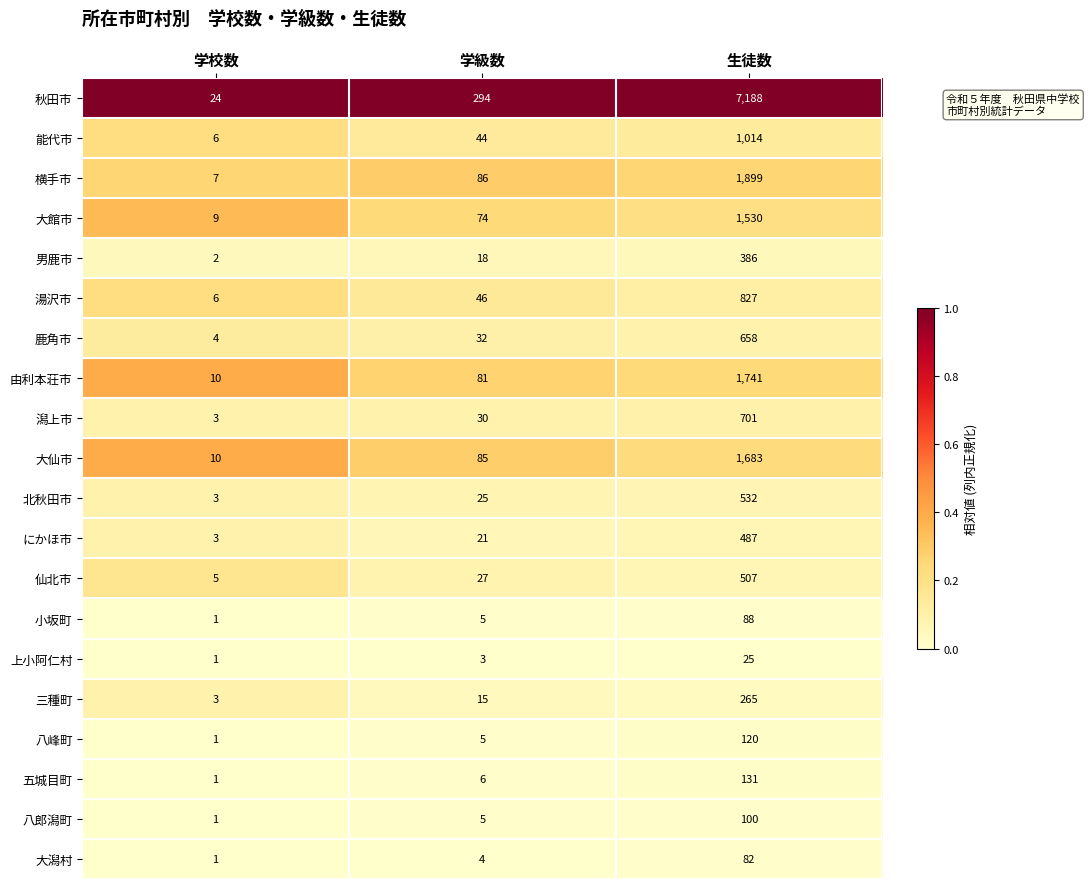

At which label is 由利本荘市 closest to 875?

学級数